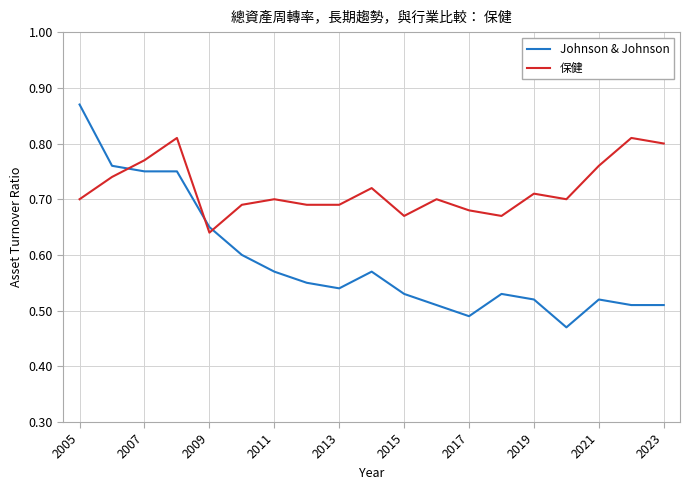

After their last crossing, which series has the higher values: 保健 or Johnson & Johnson?

保健